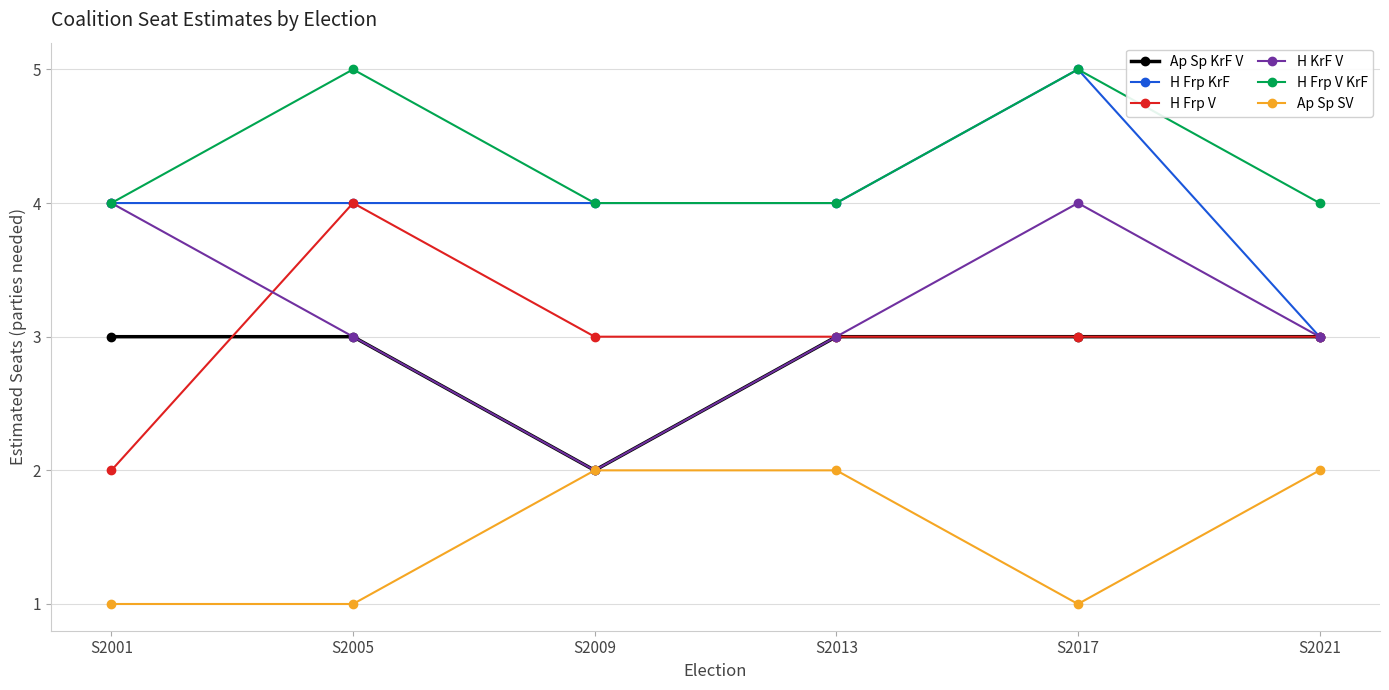

Does the chart have visible grid lines?

Yes